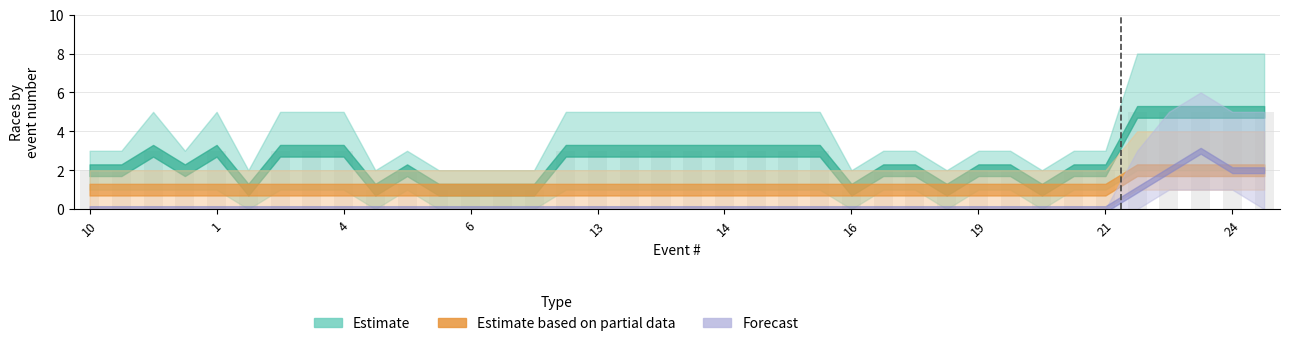

What is the sum of all values?

96